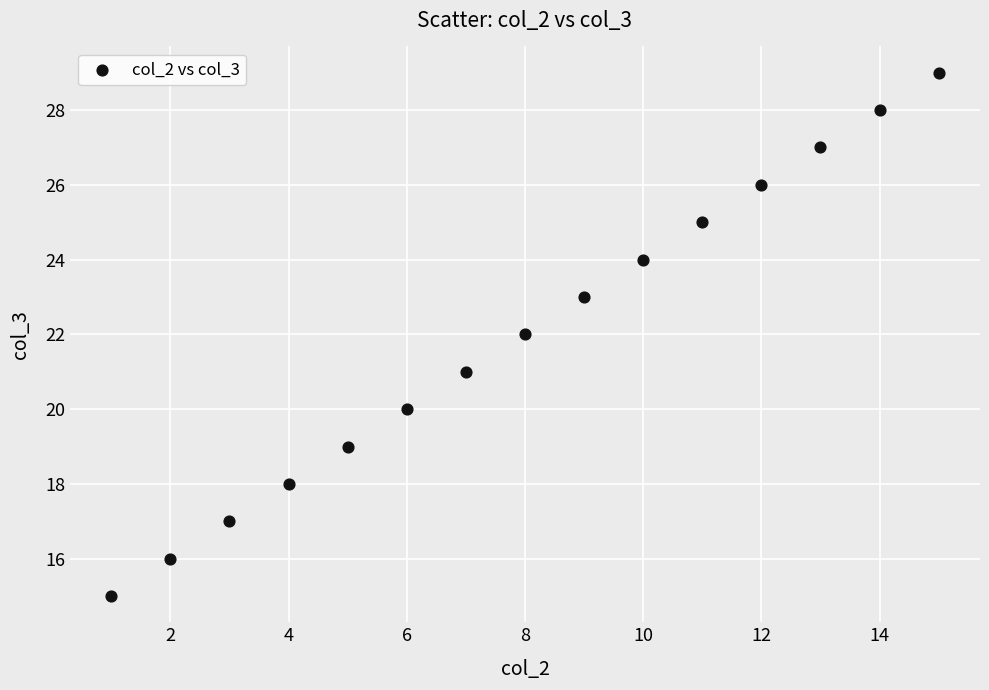

What is the range of X values (max minus min)?

14